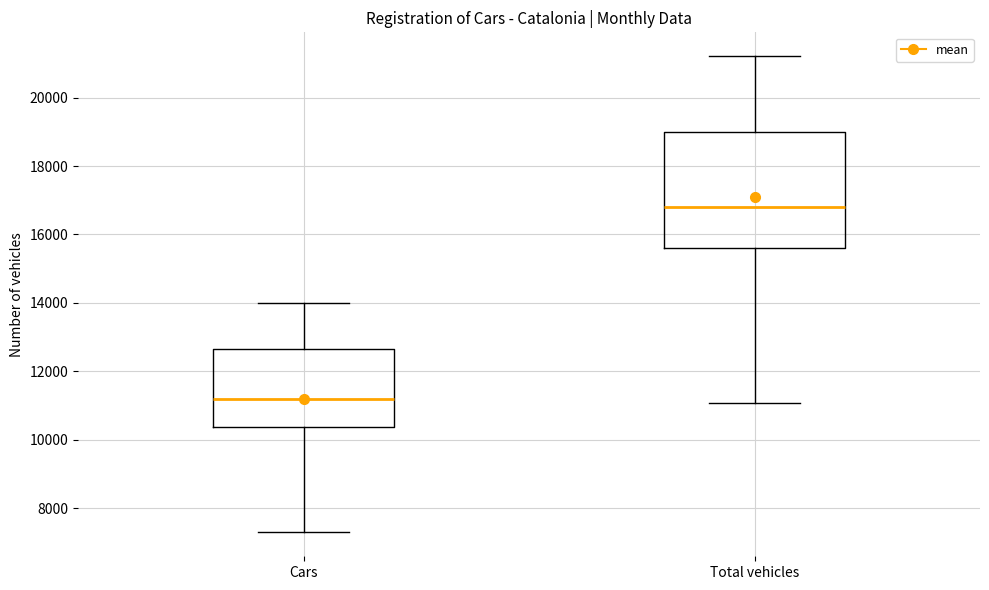

Where does the lower whisker of the box for Total vehicles end on the y-axis? The values are not printed on the chart, so give them approximately, as read against the axis.

11000